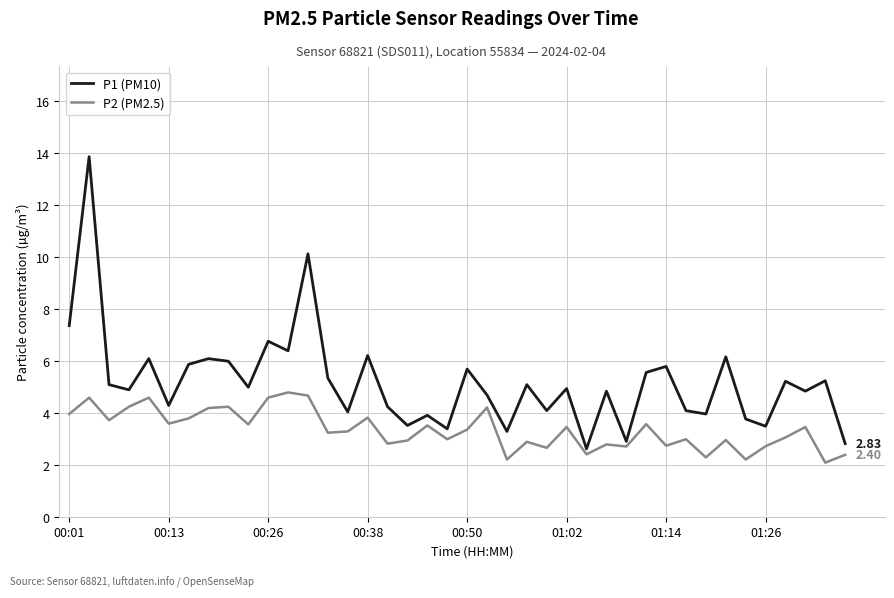

Which series has the largest range (max minus min)?

P1 (PM10)